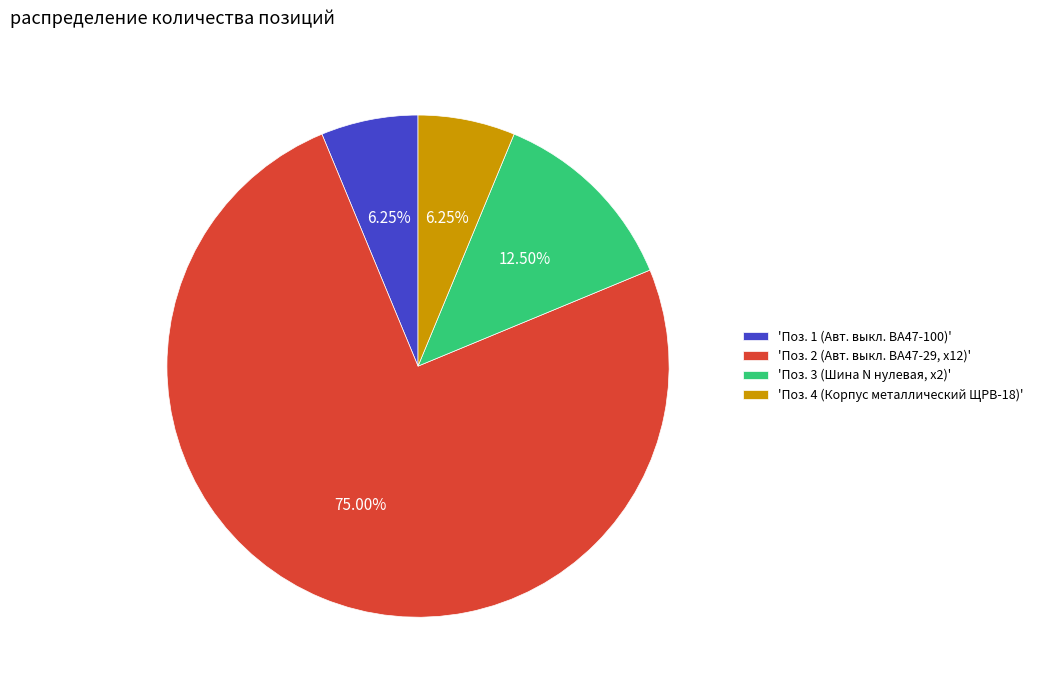

Is the sum of 'Поз. 3 (Шина N нулевая, x2)' and 'Поз. 1 (Авт. выкл. ВА47-100)' greater than half?

No